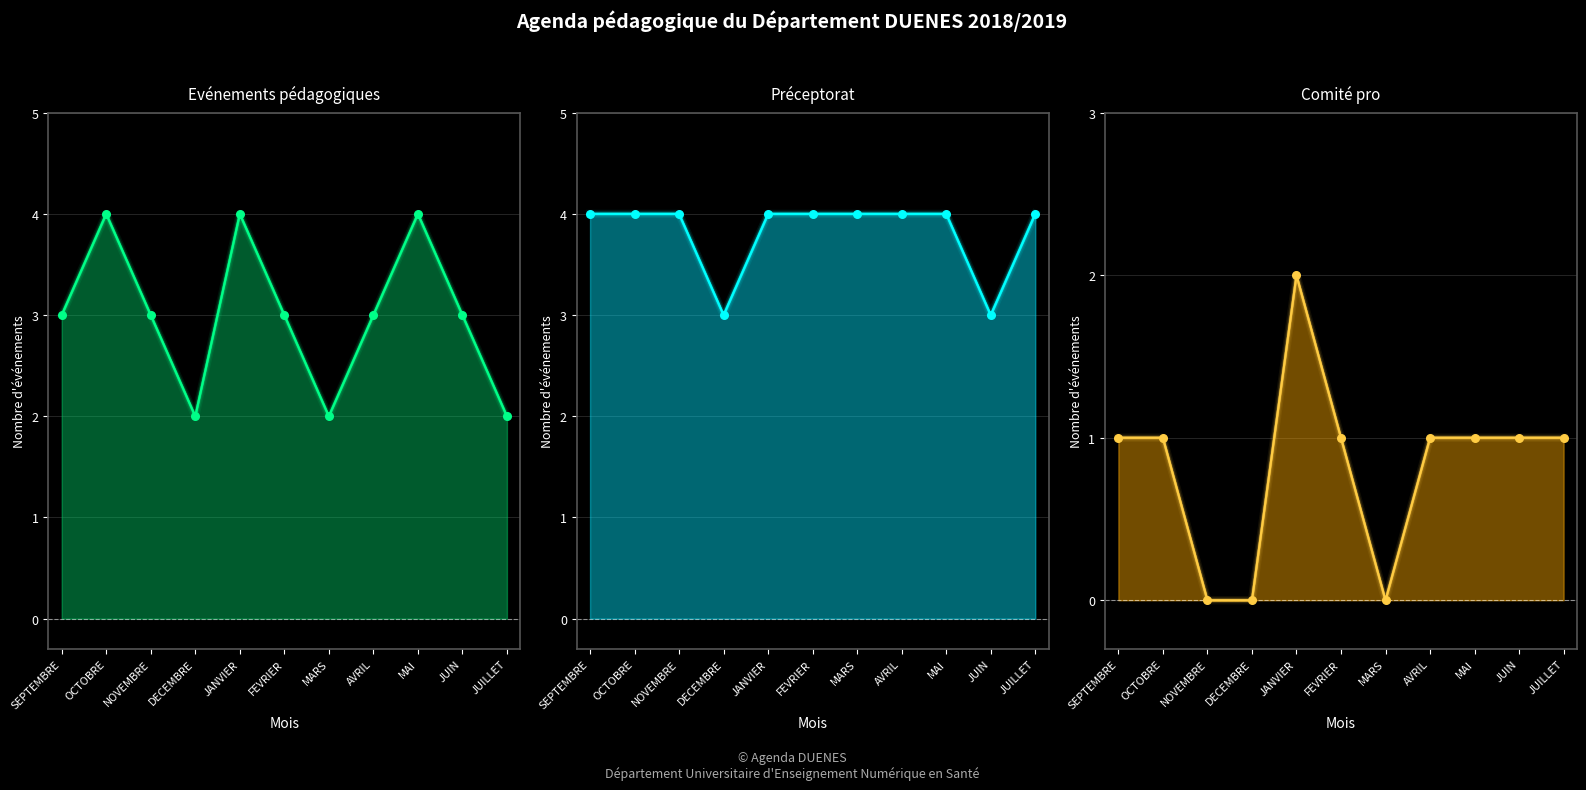

At how many categories does at least one series exceed 3?

9